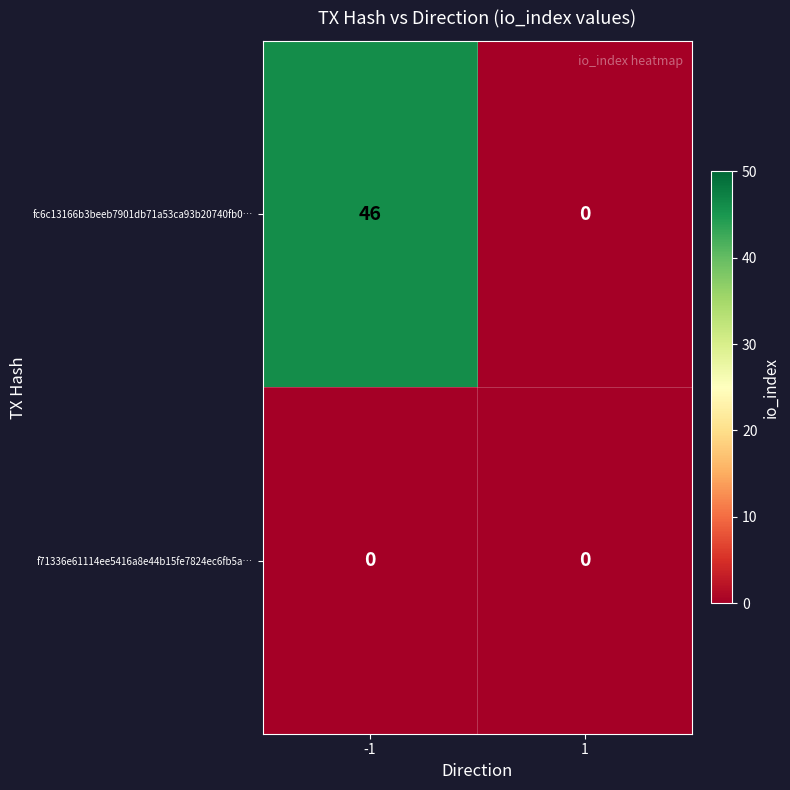

At how many categories does at least one series exceed 44?

1